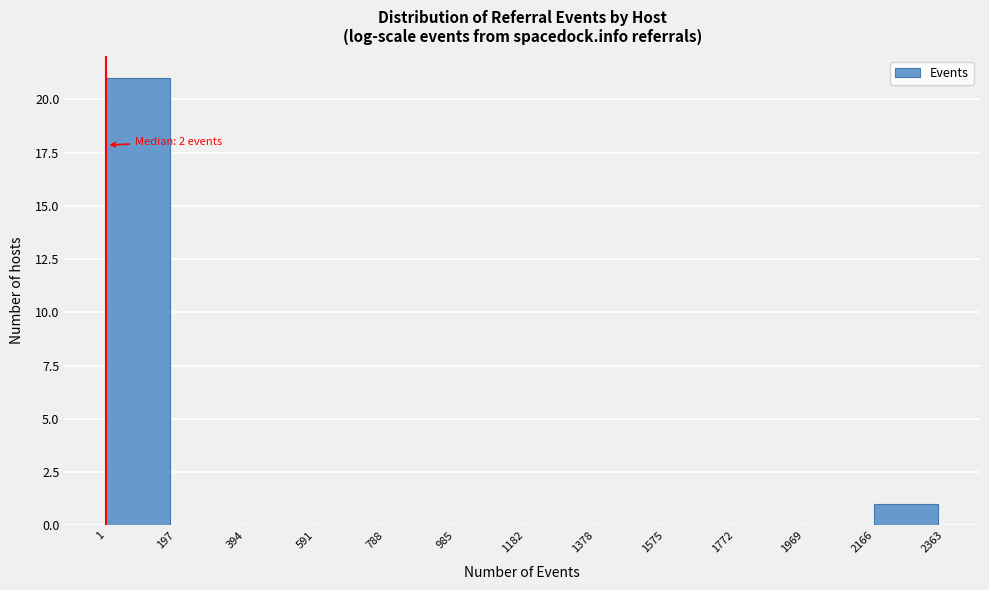

Over which range of the x-axis is the bar tallest?

1 to 197